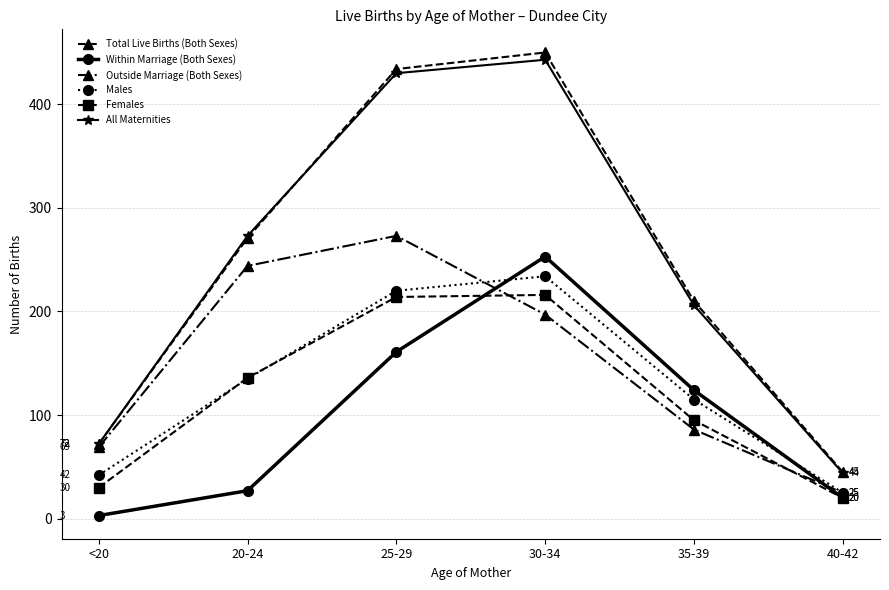

True or false: Within Marriage (Both Sexes) has a value of 161 at 25-29.

True